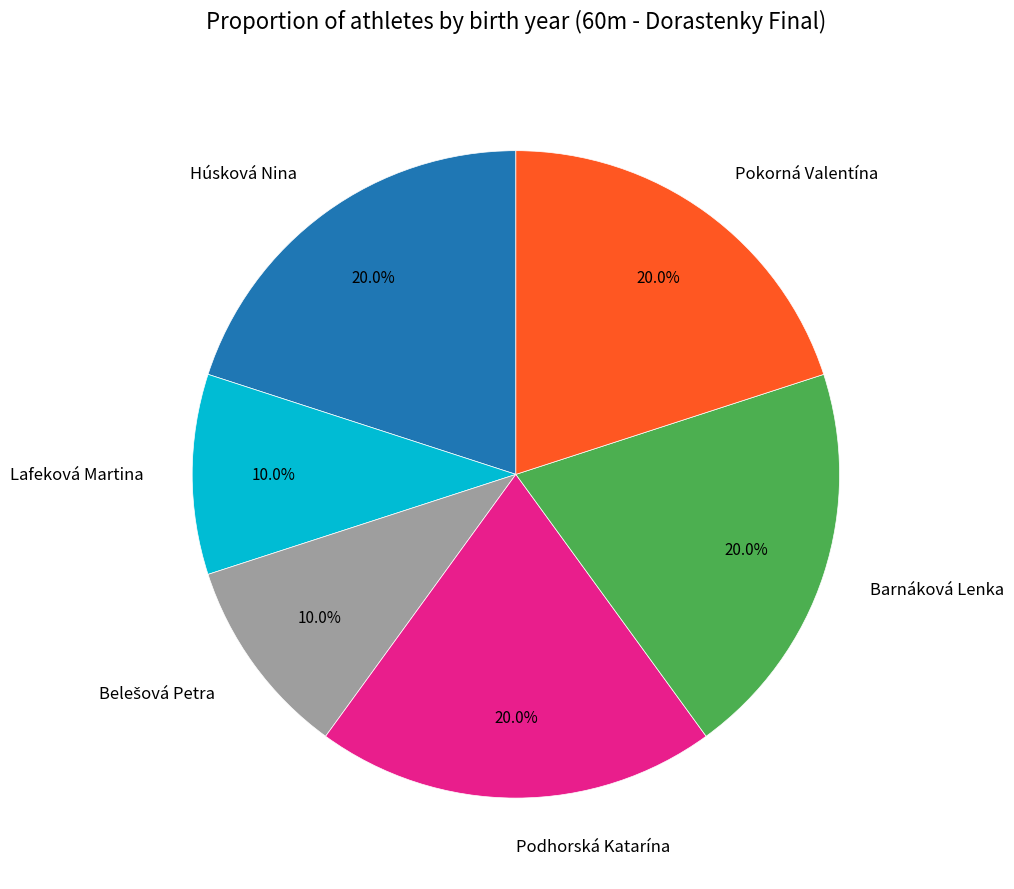

What is the ratio of the value at Pokorná Valentína to the value at Podhorská Katarína?

1.0